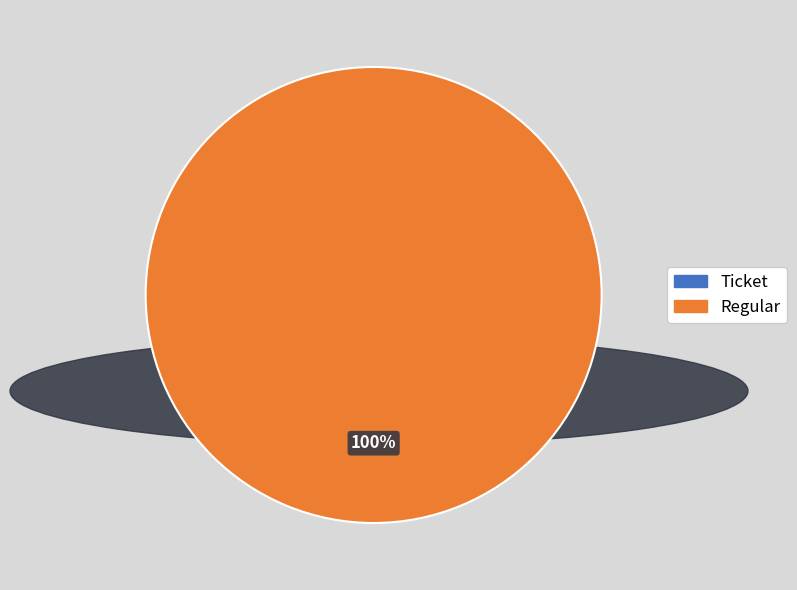

Which slice represents more than half of the pie?

Regular